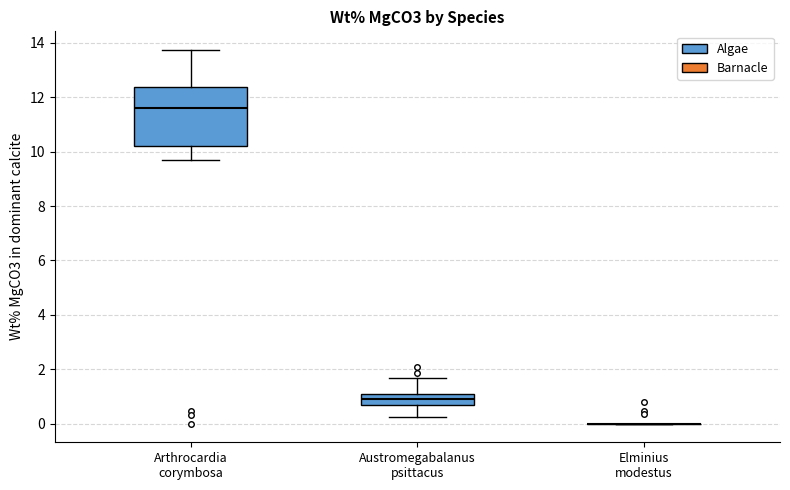

Which box is the tallest, from its lower edge to its upper edge?

Arthrocardia corymbosa